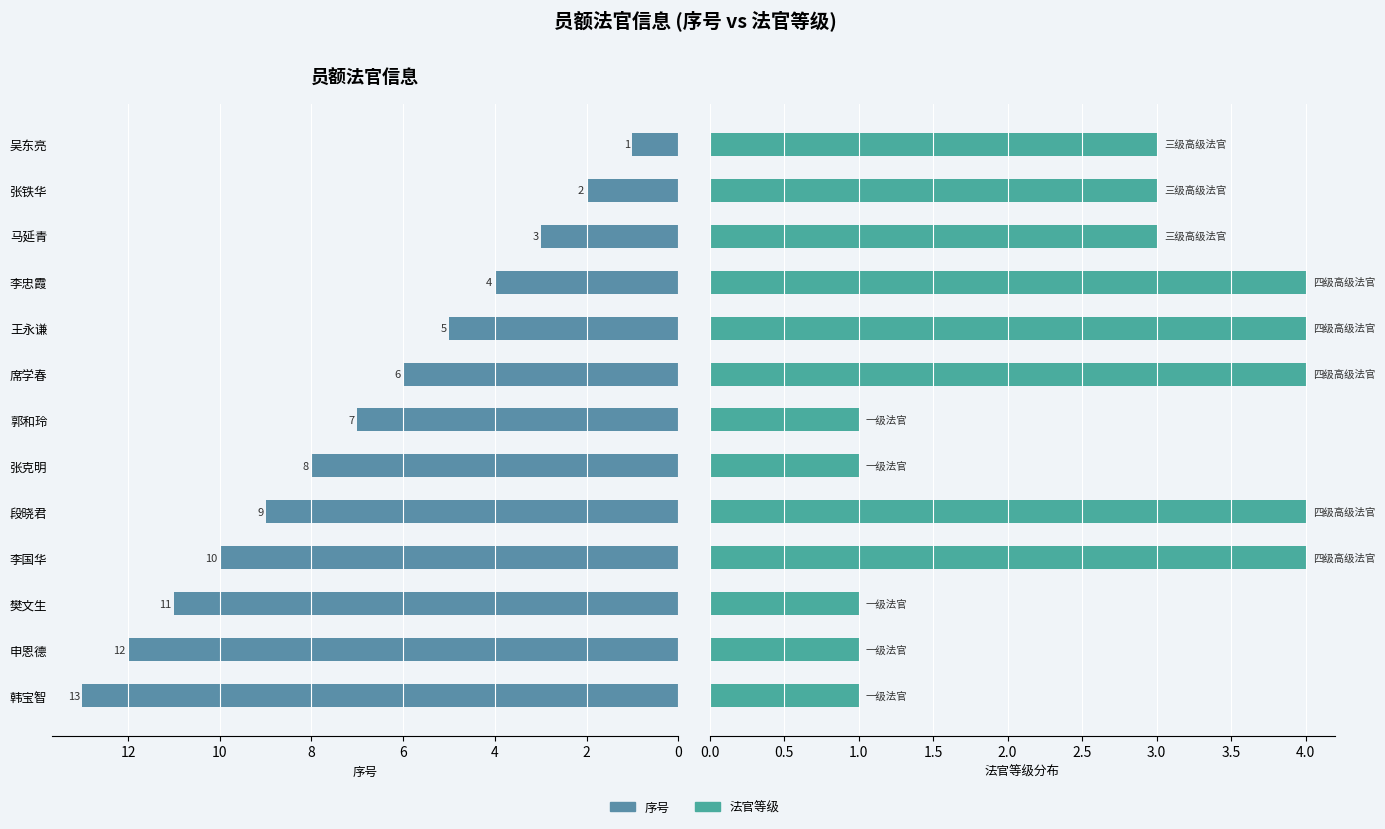

Which series has the widest spread of values?

序号